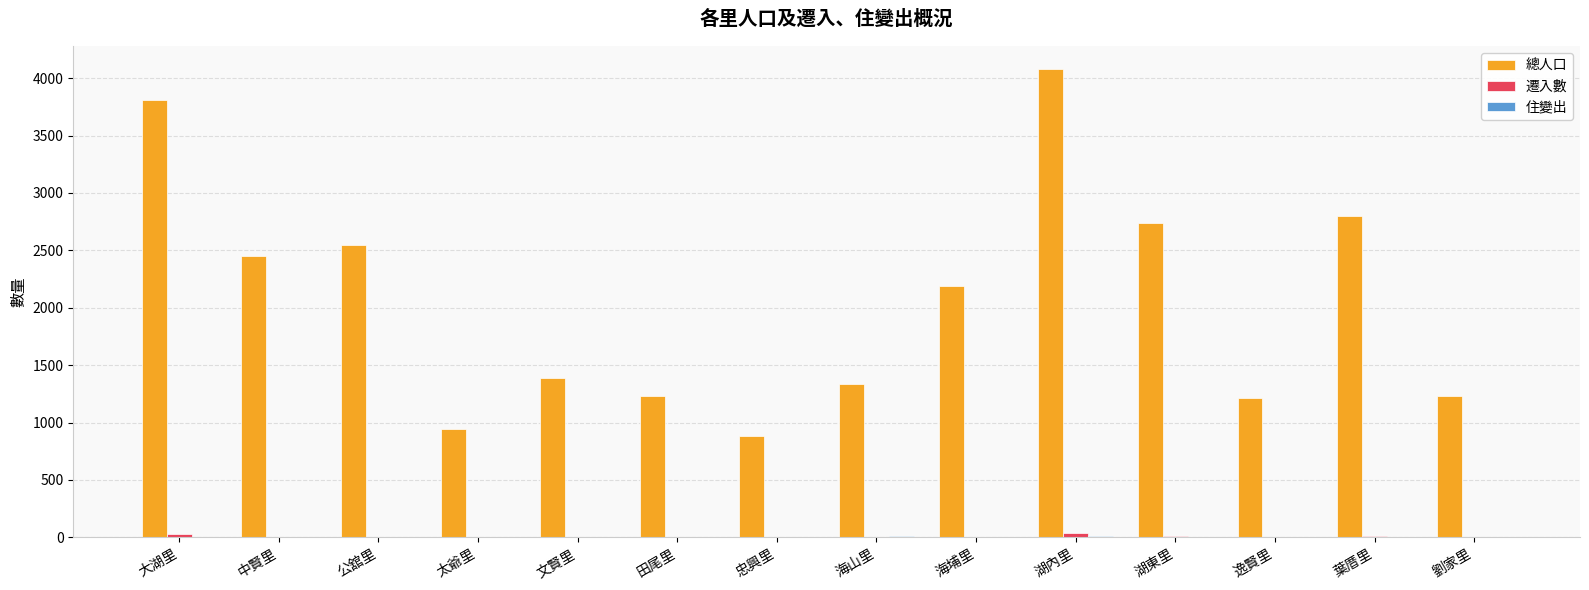

Which series has the largest range (max minus min)?

總人口